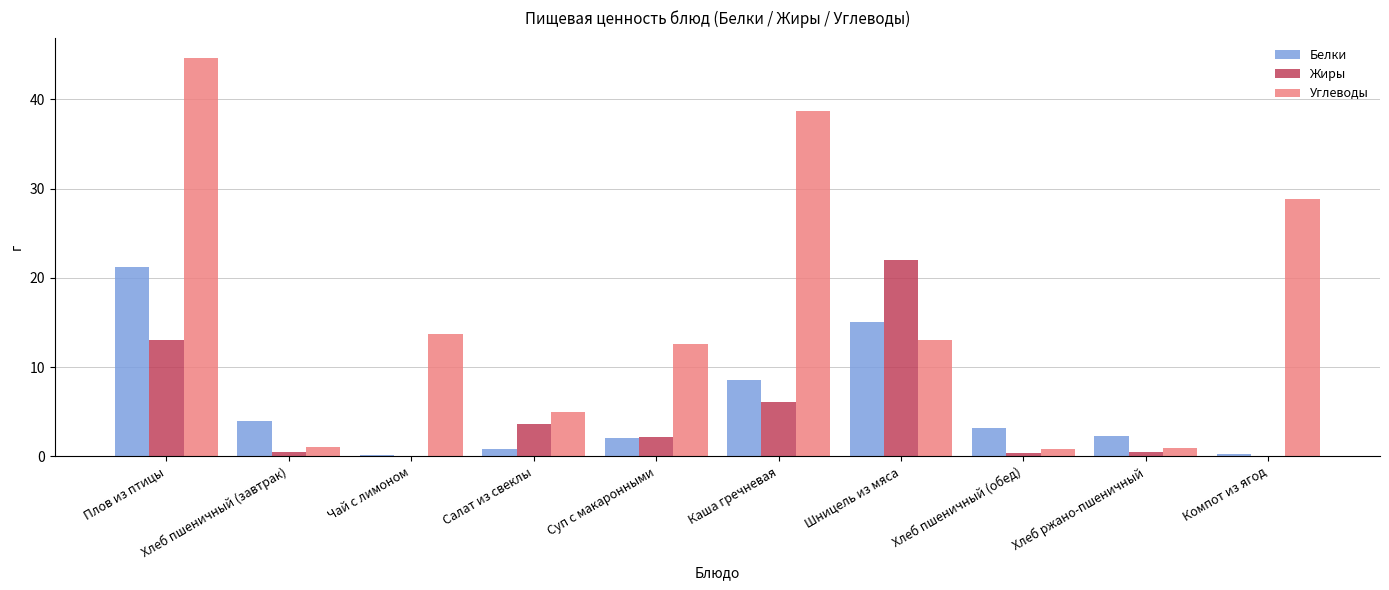

Between Плов из птицы and Салат из свеклы, which series saw the biggest shift?

Углеводы